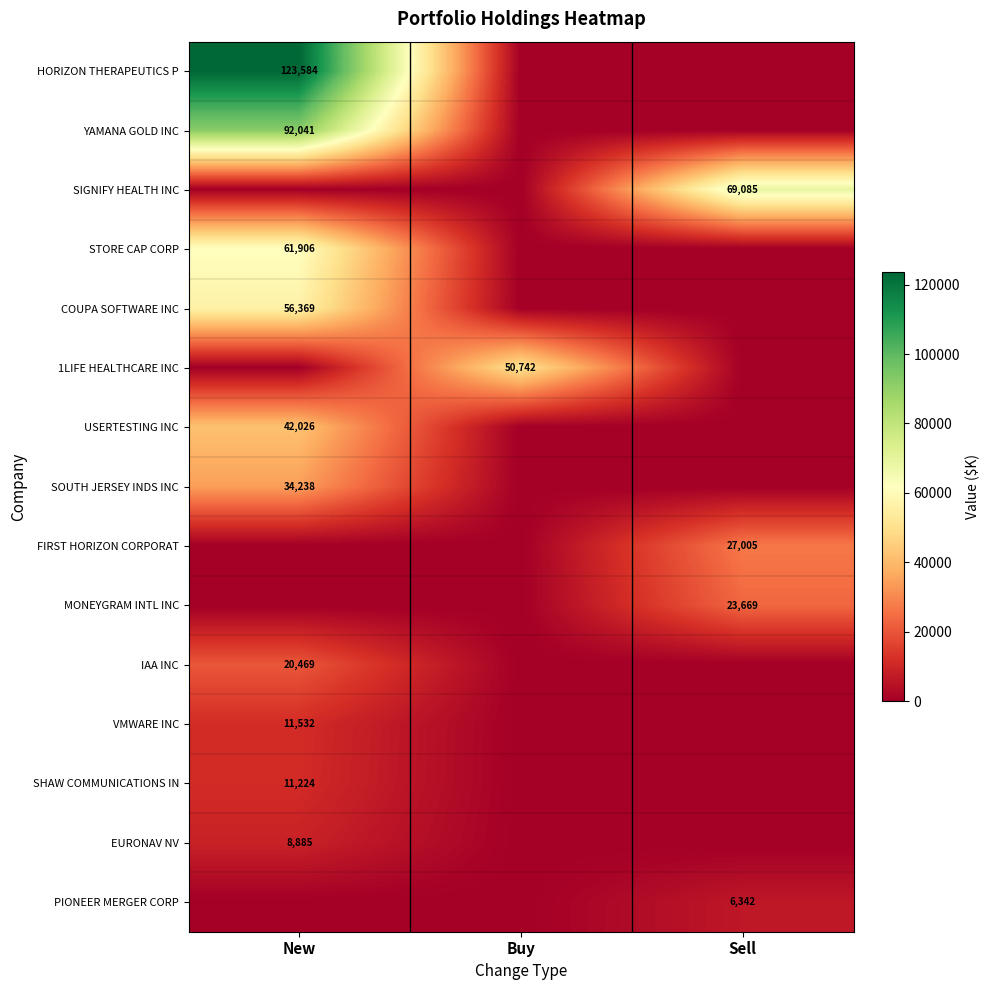

The COUPA SOFTWARE INC series shows 91898 at New. True or false?

False